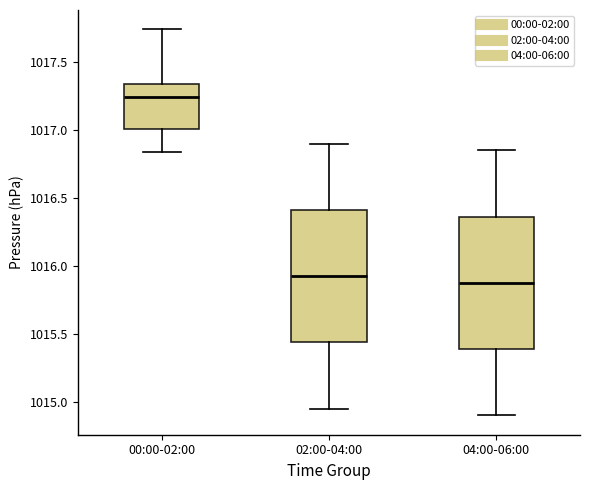

Reading left to right, transcribe this box plot: for each box, give where its median line is, the range the box spans, and where its two whiskers end, as read against the y-axis. The values are not printed on the chart, so give them approximately, as read against the axis.

00:00-02:00: median 1017.25, box 1017.00 to 1017.35, whiskers 1016.85 to 1017.75
02:00-04:00: median 1015.95, box 1015.45 to 1016.40, whiskers 1014.95 to 1016.90
04:00-06:00: median 1015.90, box 1015.40 to 1016.35, whiskers 1014.90 to 1016.85